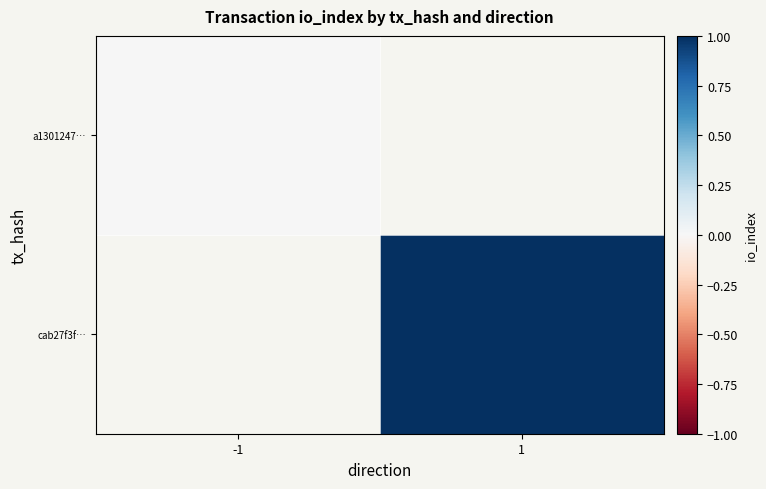

Which category has the lowest value in the cab27f3f… series?

-1